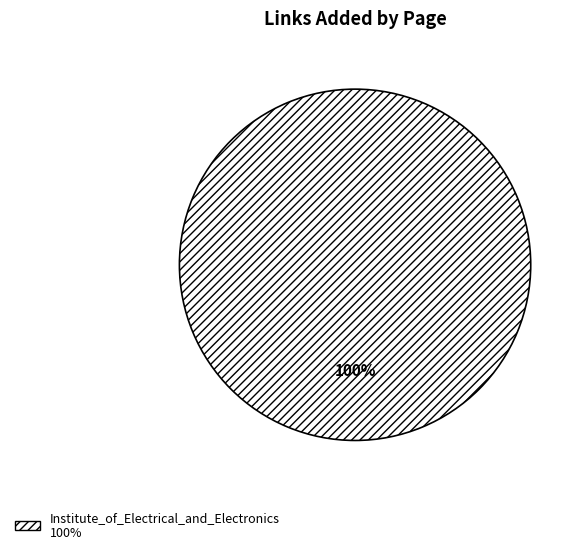

Is there any slice that represents more than half of the pie?

Yes